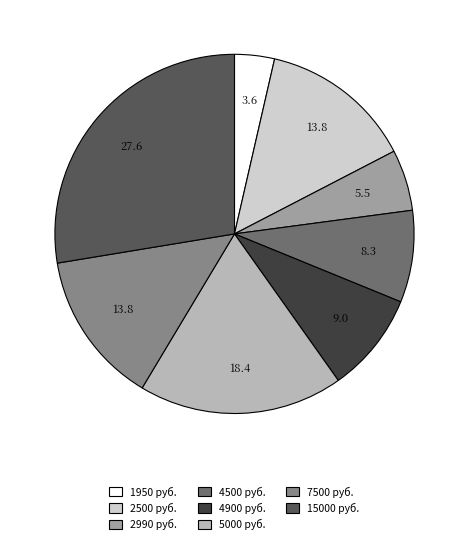

Is there a majority slice in this chart?

No